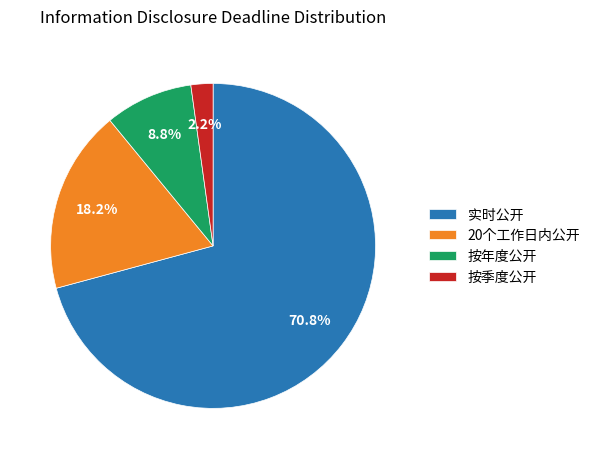

Rank the categories by value from highest to lowest.

实时公开, 20个工作日内公开, 按年度公开, 按季度公开